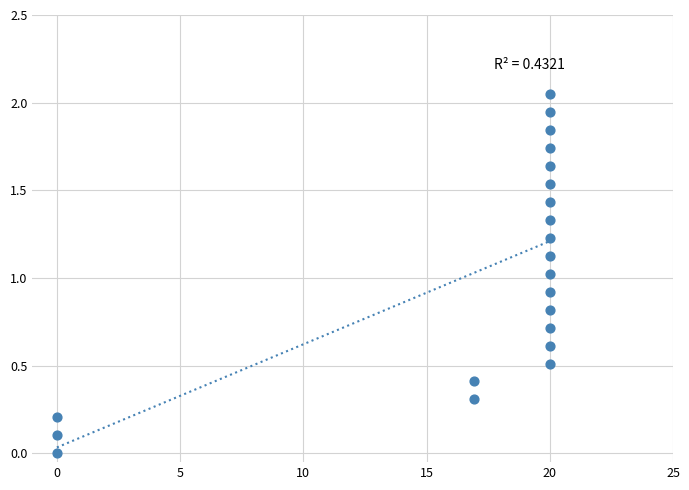

What is the range of X values (max minus min)?

20.0